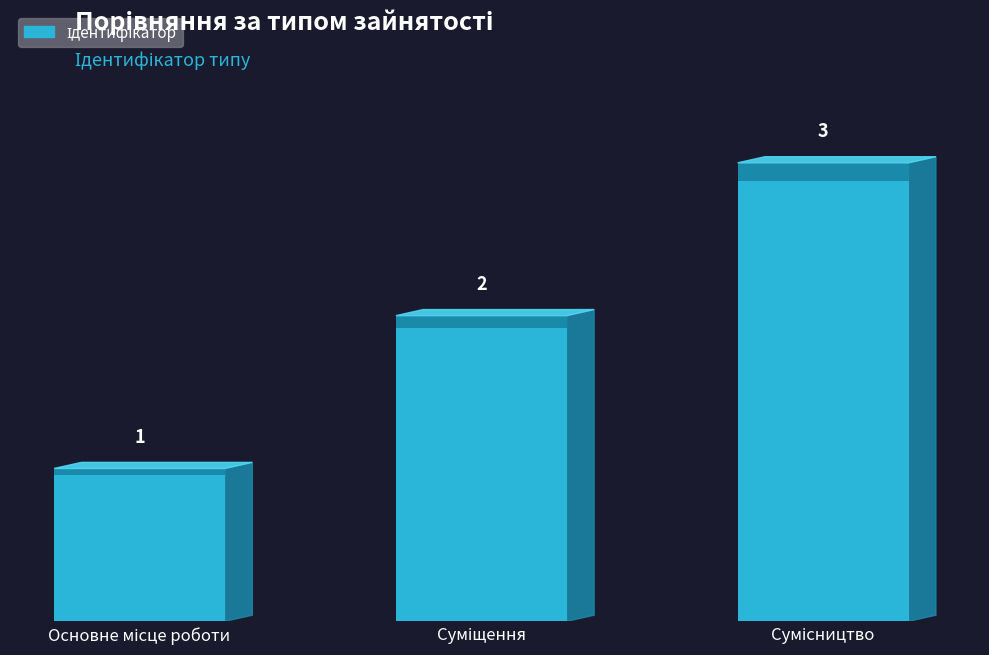

True or false: the data shows 3 at Сумісництво.

True